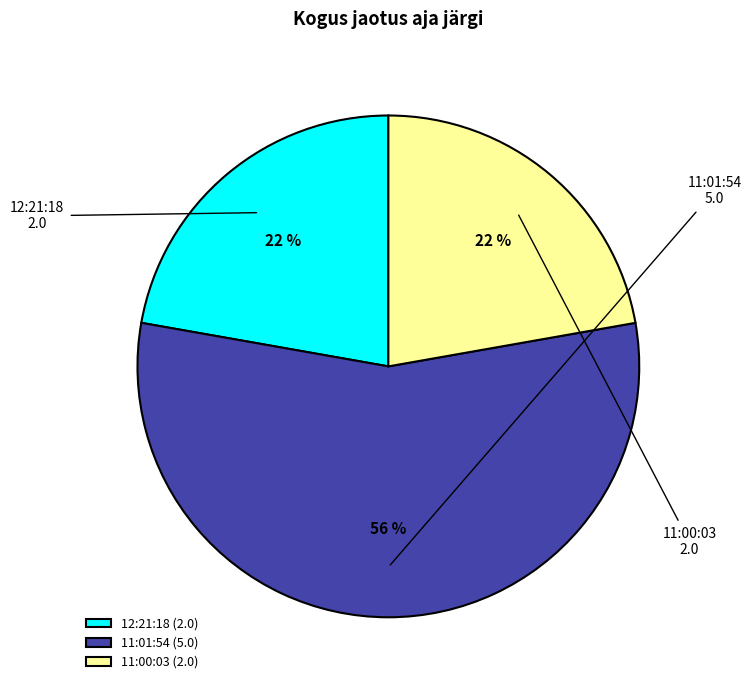

Which category has the biggest portion of the pie?

11:01:54